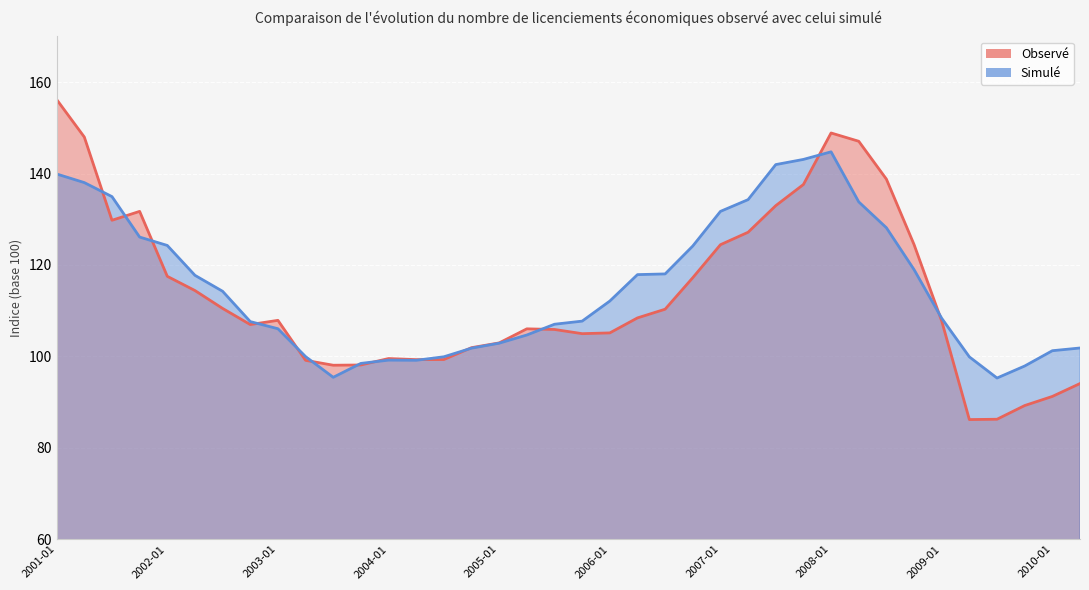

Which series has the widest spread of values?

Observé